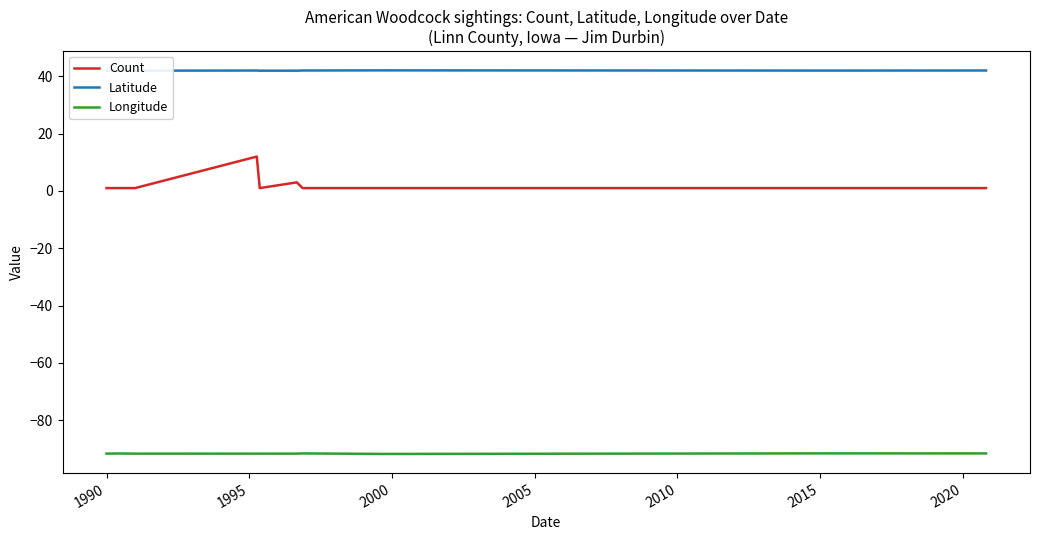

Does the chart have visible grid lines?

No